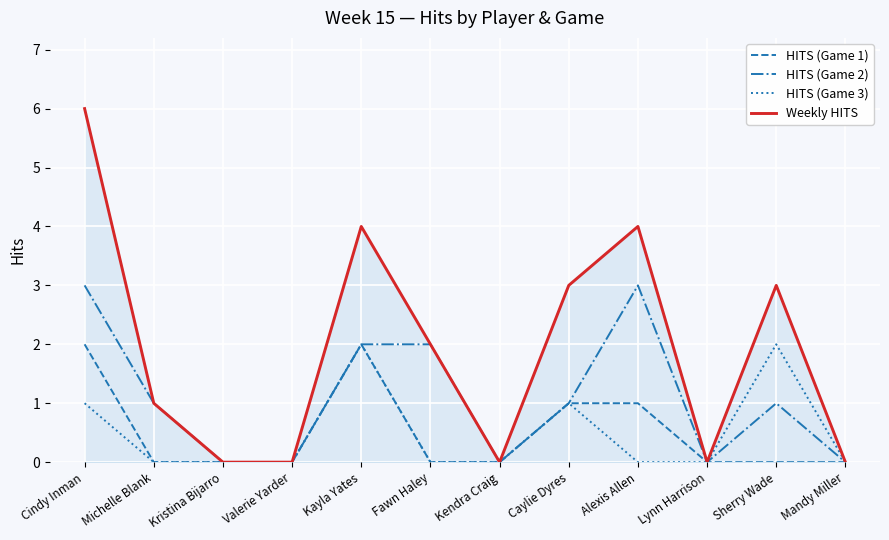

How many lines are shown in the chart?

4